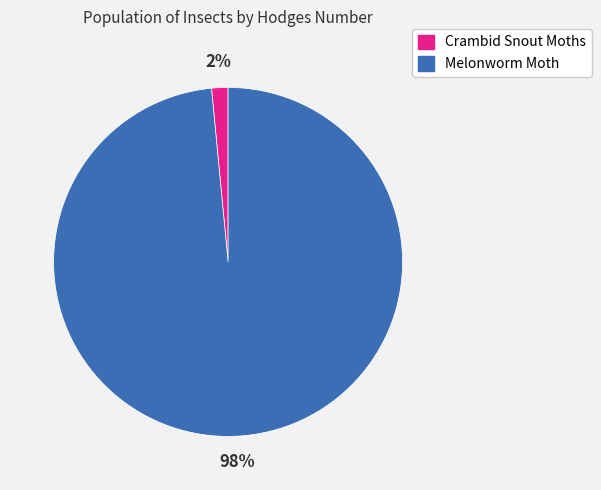

Which has a higher value, Melonworm Moth or Crambid Snout Moths?

Melonworm Moth